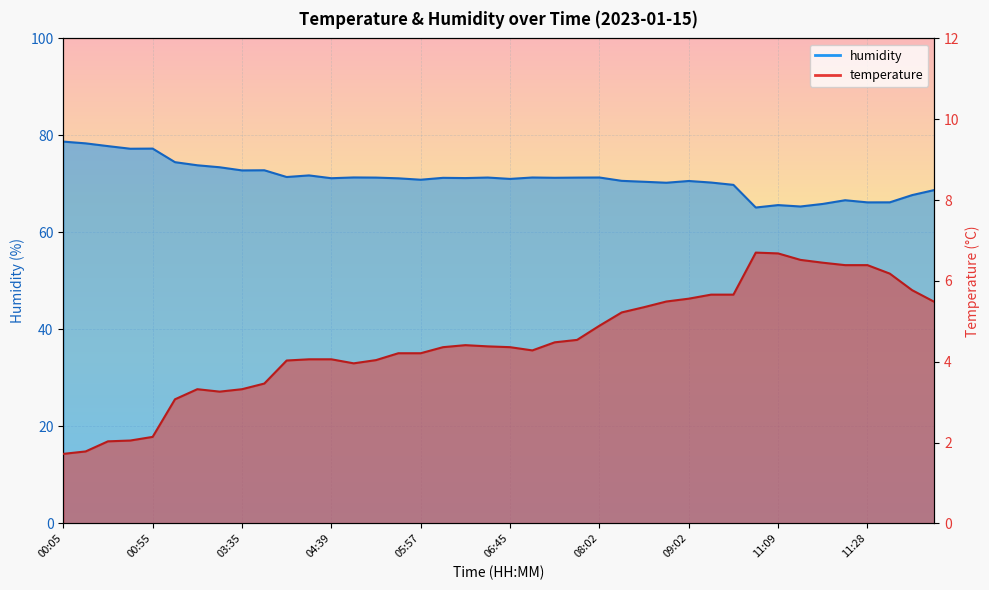

Rank the series by their maximum value, from lowest to highest.

temperature, humidity